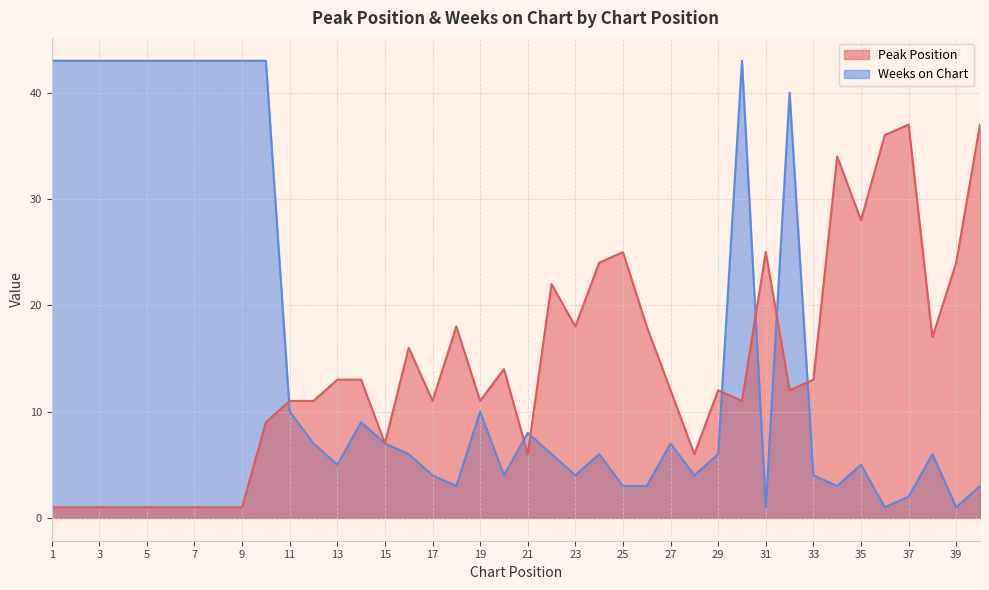

Which category has the lowest value in the Weeks on Chart series?

31